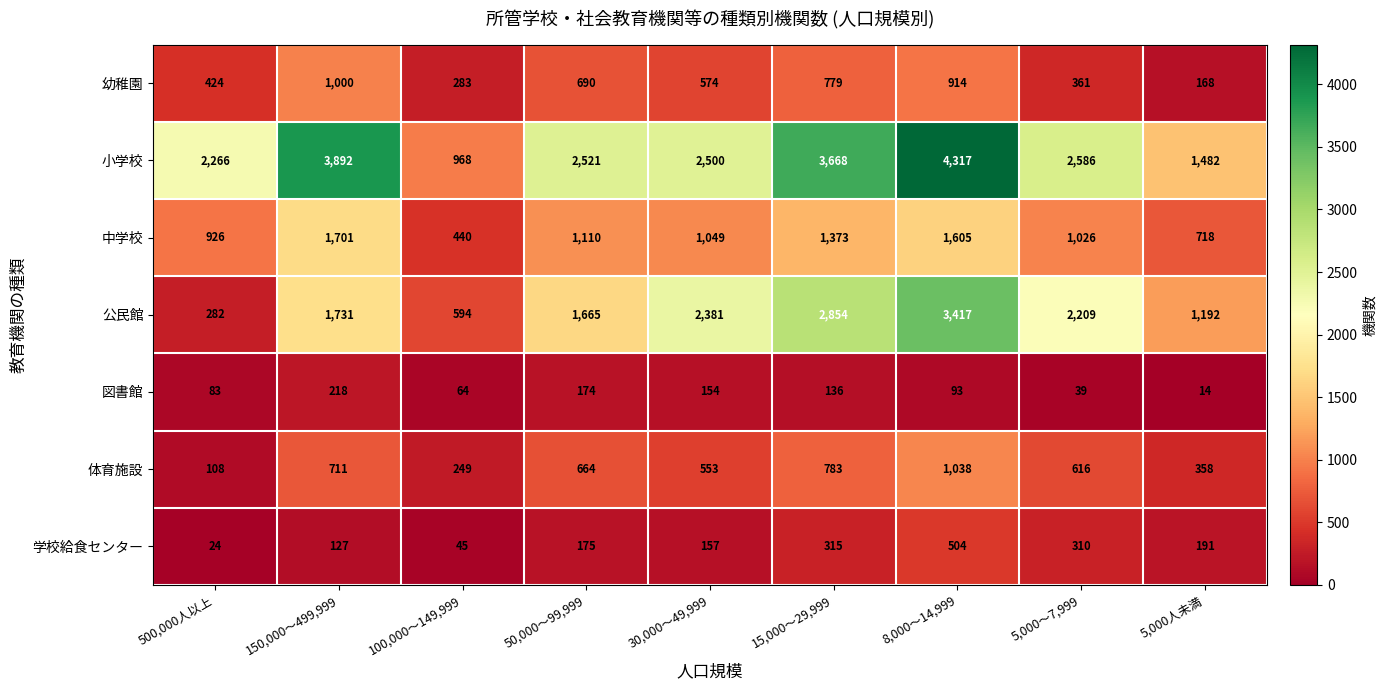

What is the greatest value displayed?

4317